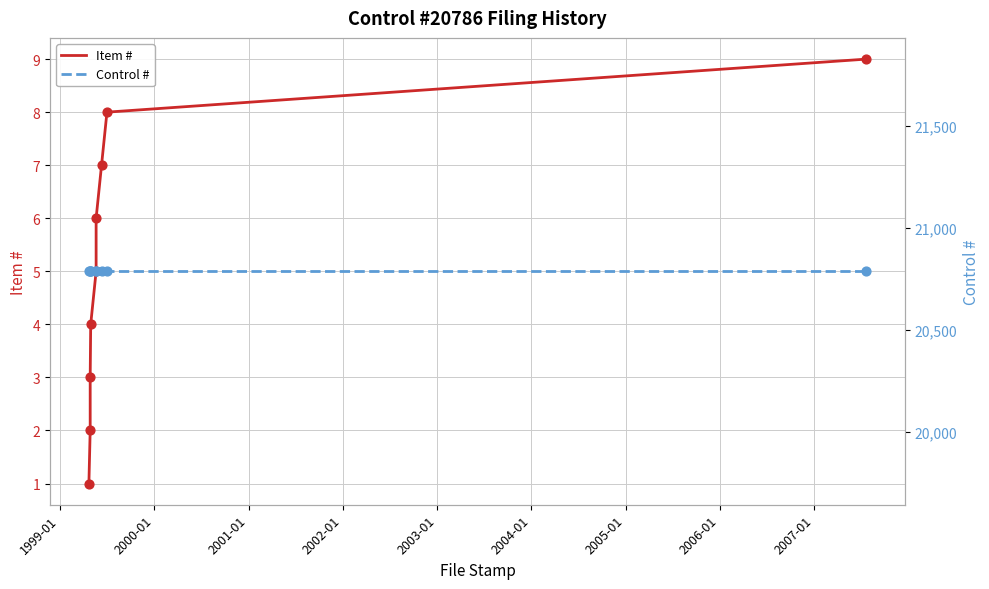

Is the value of Control # at 2000-01 greater than the value of Item # at 1998-01?

Yes